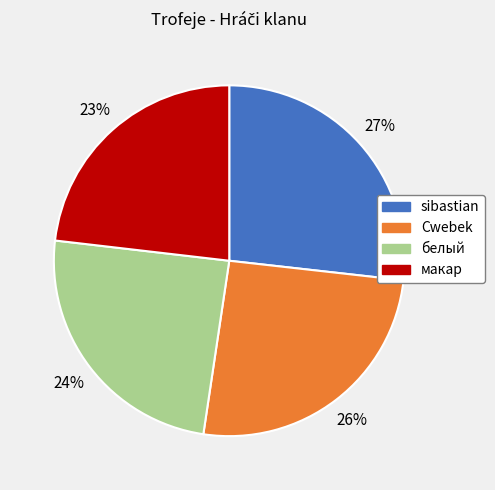

Is the sum of белый and макар greater than half?

No